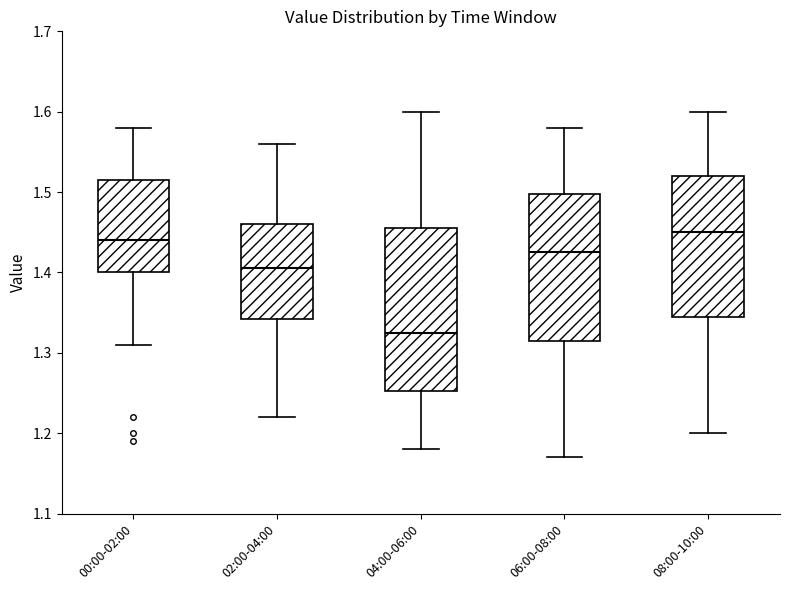

Which box is the tallest, from its lower edge to its upper edge?

04:00-06:00